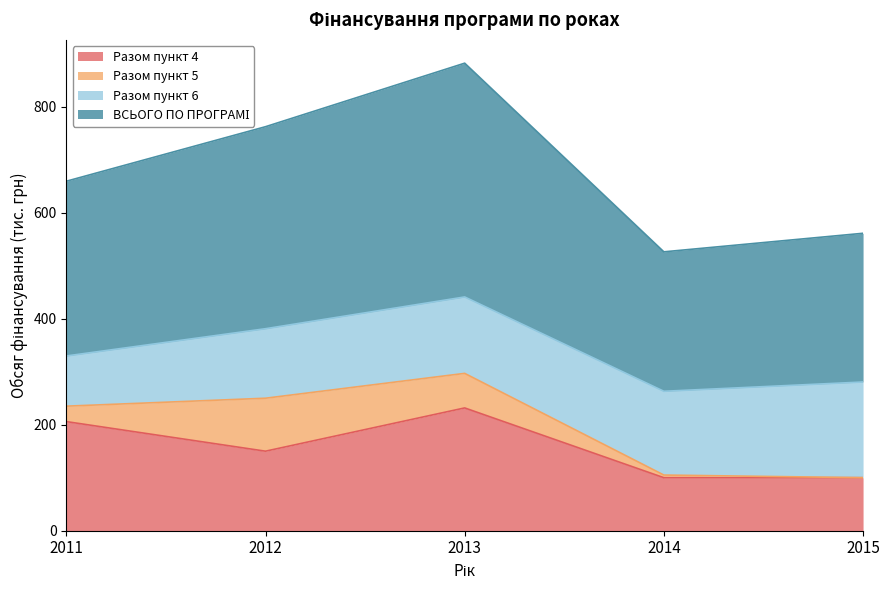

True or false: ВСЬОГО ПО ПРОГРАМІ and Разом пункт 4 cross at least once.

False